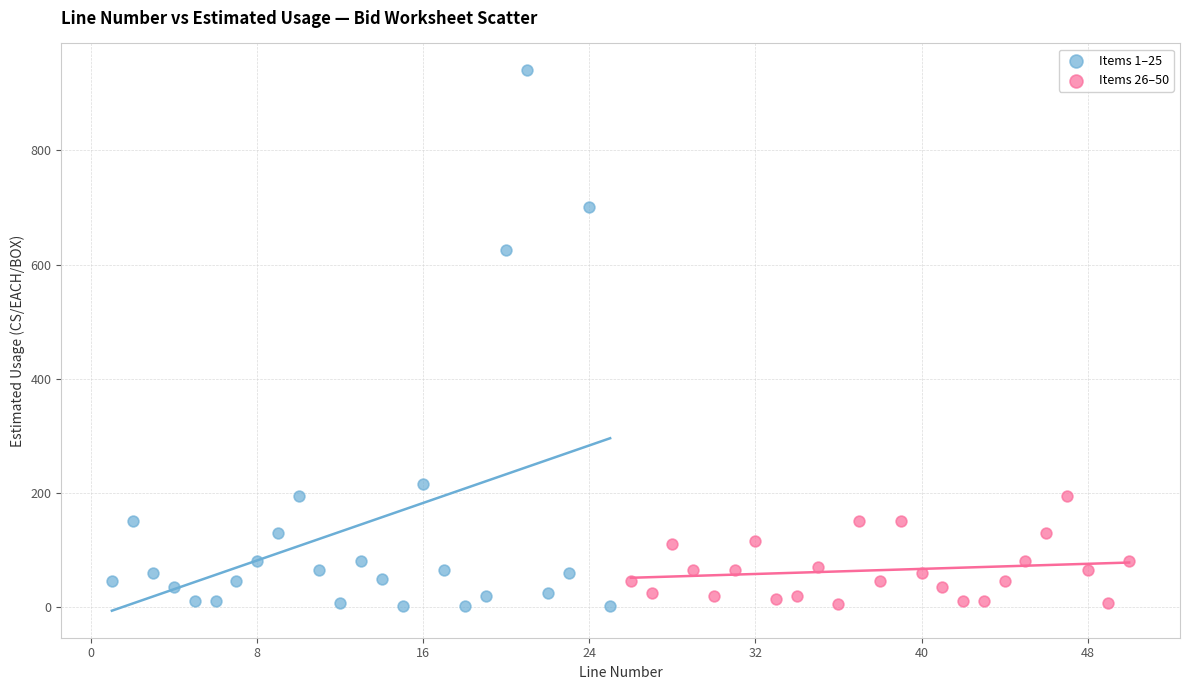

Which series contains the highest Y value?

Items 1–25